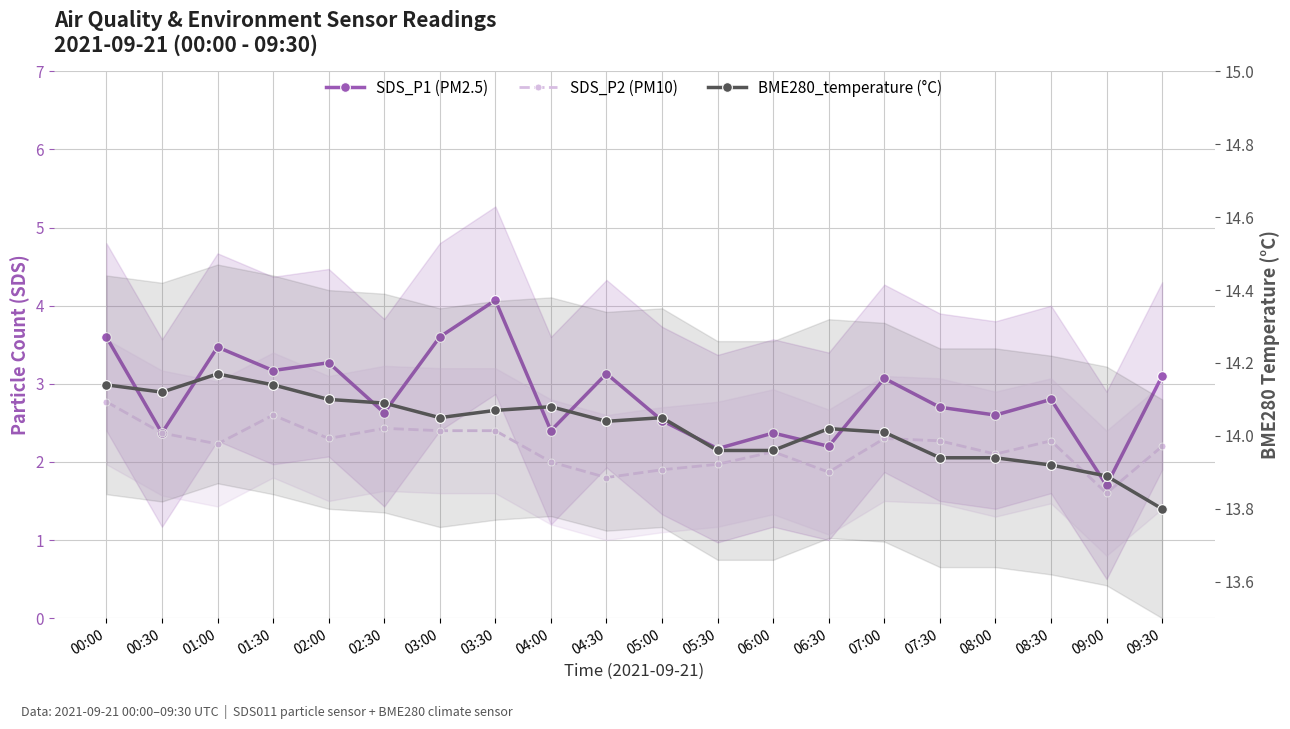

What is the average value of the BME280_temperature (°C) series?

14.0